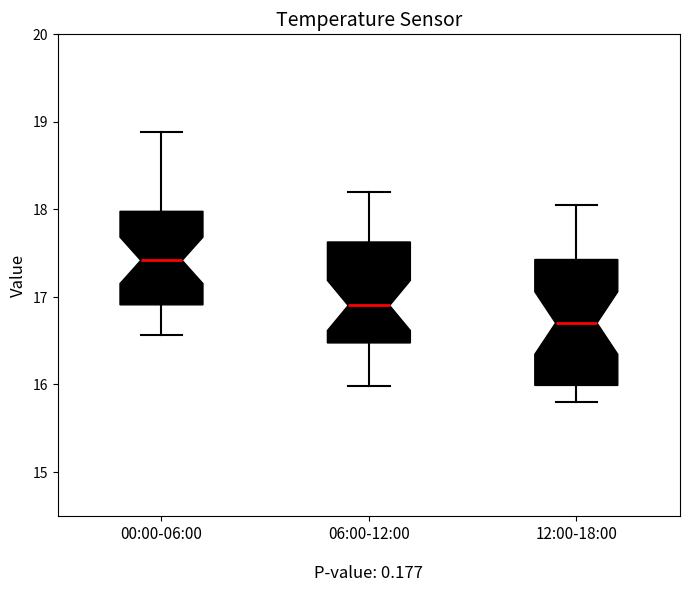

Reading left to right, read every box against the y-axis: the position of its median line, the range the box covers, and the ends of its whiskers. The values are not printed on the chart, so give them approximately, as read against the axis.

00:00-06:00: median 17.4, box 16.9 to 18.0, whiskers 16.6 to 18.9
06:00-12:00: median 16.9, box 16.5 to 17.6, whiskers 16.0 to 18.2
12:00-18:00: median 16.7, box 16.0 to 17.4, whiskers 15.8 to 18.1